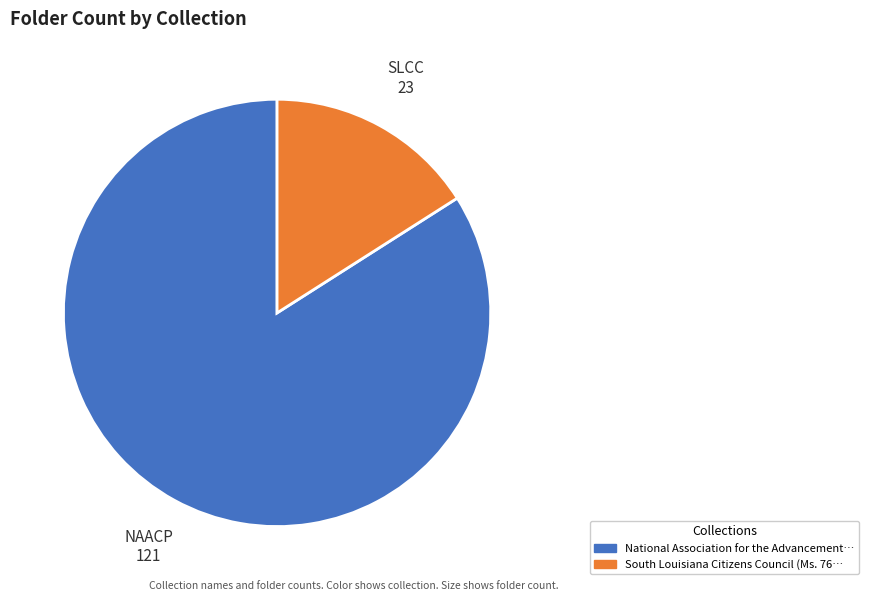

Is there a majority slice in this chart?

Yes